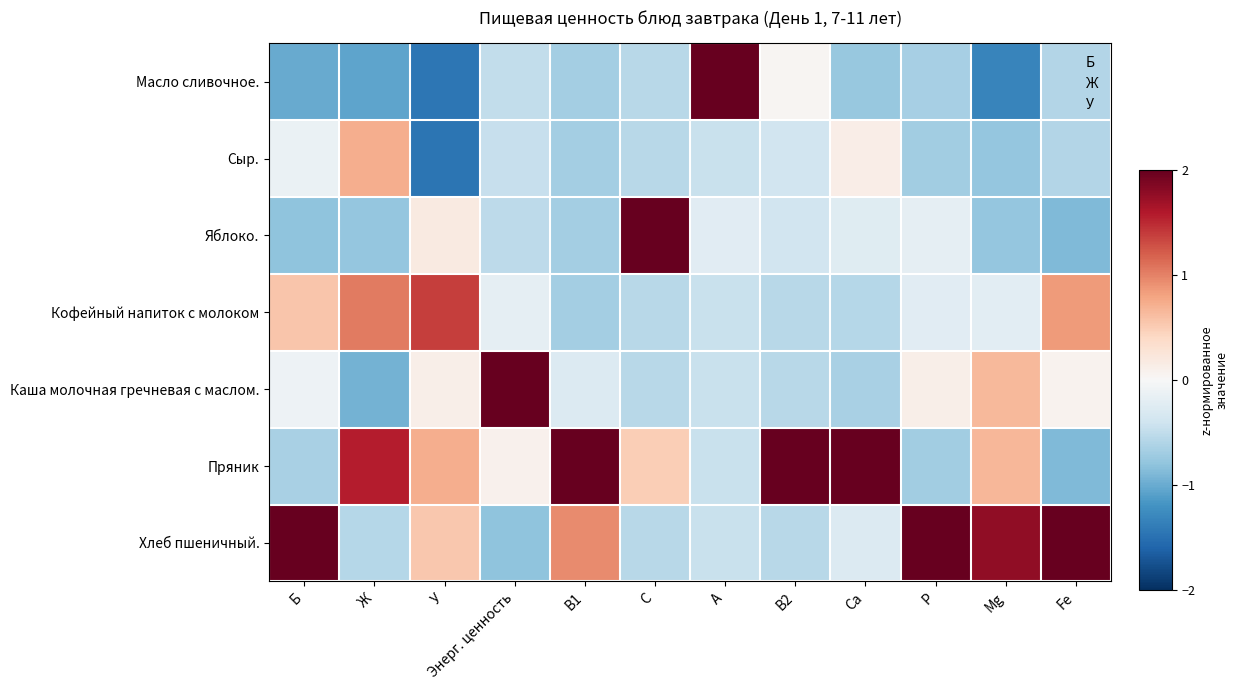

Reading right to left, list all the values displayed in this chart.

Масло сливочное.: Fe=-0.6	Mg=-1.3	P=-0.7	Ca=-0.8	B2=0.0	A=2.4	C=-0.6	B1=-0.7	Энерг. ценность=-0.5	У=-1.5	Ж=-1.0	Б=-1.0
Сыр.: Fe=-0.6	Mg=-0.8	P=-0.7	Ca=0.1	B2=-0.4	A=-0.4	C=-0.6	B1=-0.7	Энерг. ценность=-0.5	У=-1.5	Ж=0.7	Б=-0.1
Яблоко.: Fe=-0.9	Mg=-0.8	P=-0.2	Ca=-0.2	B2=-0.4	A=-0.2	C=2.3	B1=-0.7	Энерг. ценность=-0.5	У=0.2	Ж=-0.8	Б=-0.8
Кофейный напиток с молоком: Fe=0.9	Mg=-0.2	P=-0.2	Ca=-0.6	B2=-0.6	A=-0.4	C=-0.6	B1=-0.7	Энерг. ценность=-0.2	У=1.4	Ж=1.0	Б=0.6
Каша молочная гречневая с маслом.: Fe=0.1	Mg=0.6	P=0.1	Ca=-0.6	B2=-0.6	A=-0.4	C=-0.6	B1=-0.3	Энерг. ценность=2.4	У=0.1	Ж=-0.9	Б=-0.1
Пряник: Fe=-0.9	Mg=0.7	P=-0.7	Ca=2.4	B2=2.4	A=-0.4	C=0.5	B1=2.0	Энерг. ценность=0.1	У=0.7	Ж=1.6	Б=-0.6
Хлеб пшеничный.: Fe=2.0	Mg=1.8	P=2.3	Ca=-0.3	B2=-0.6	A=-0.4	C=-0.6	B1=1.0	Энерг. ценность=-0.8	У=0.5	Ж=-0.6	Б=2.1